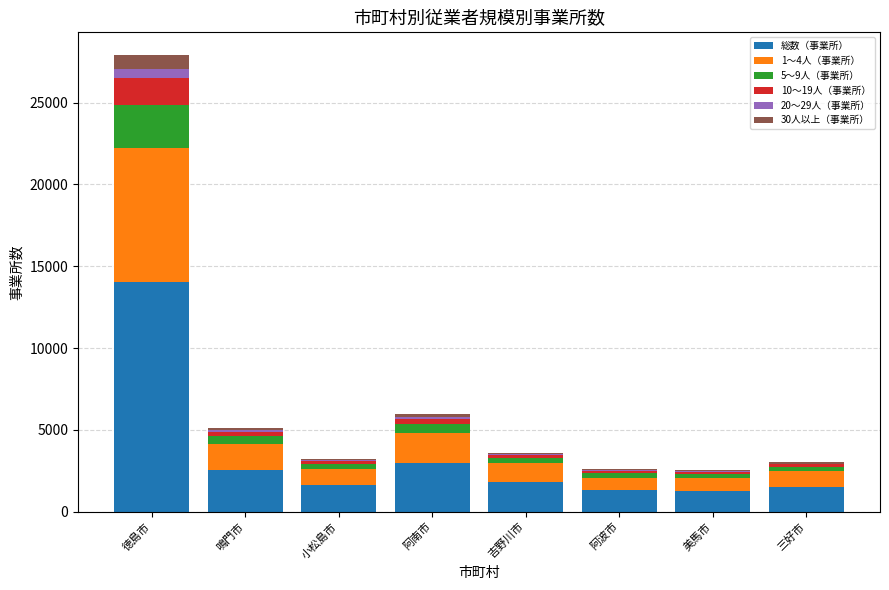

Is it true that 総数（事業所） equals 2996 at 阿南市?

True